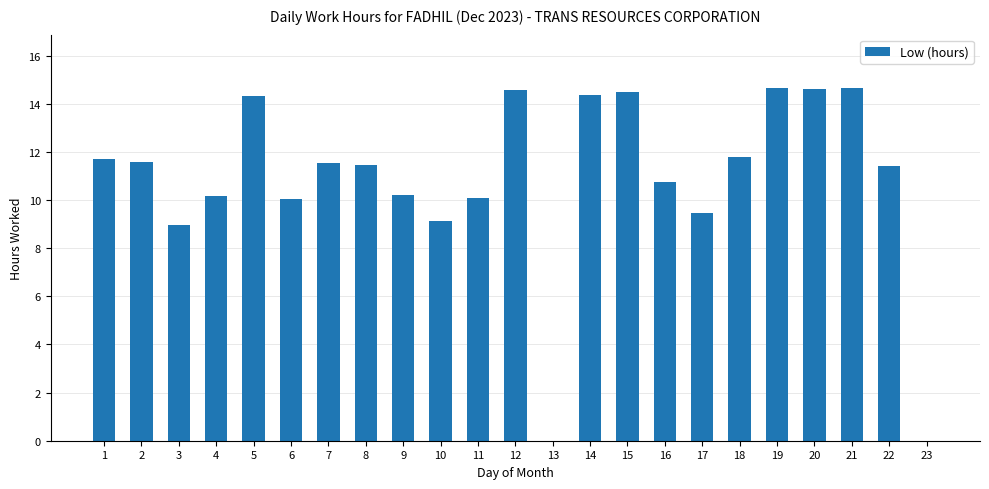

What is the maximum value shown in the chart?

14.7